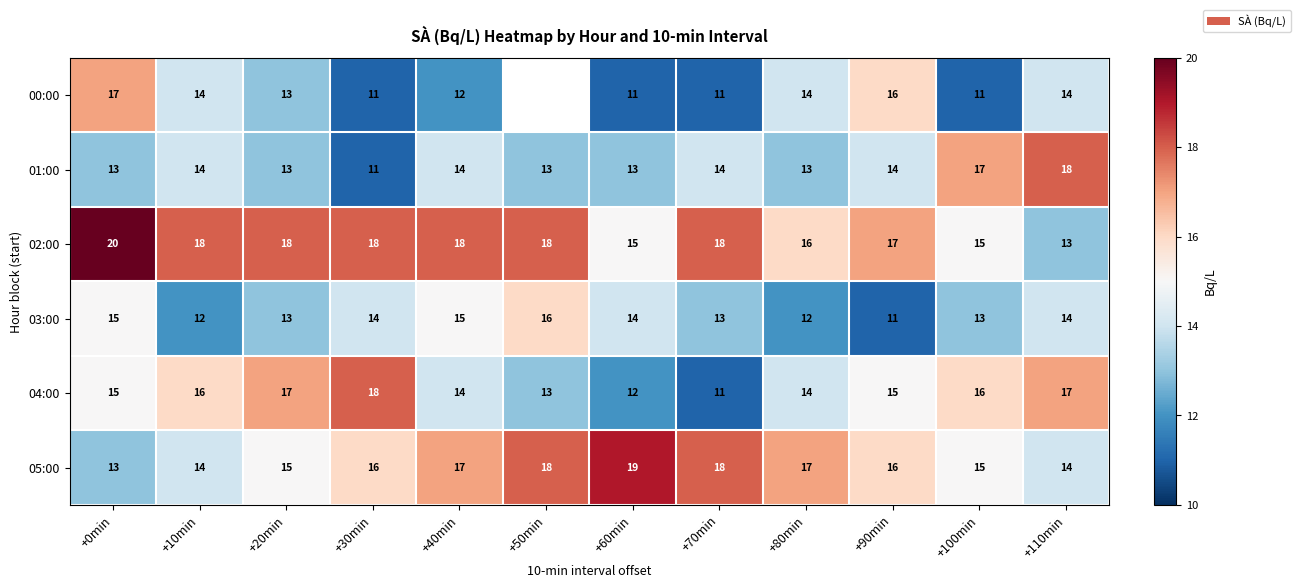

Count the 03:00 values in the range 13 to 15.

8